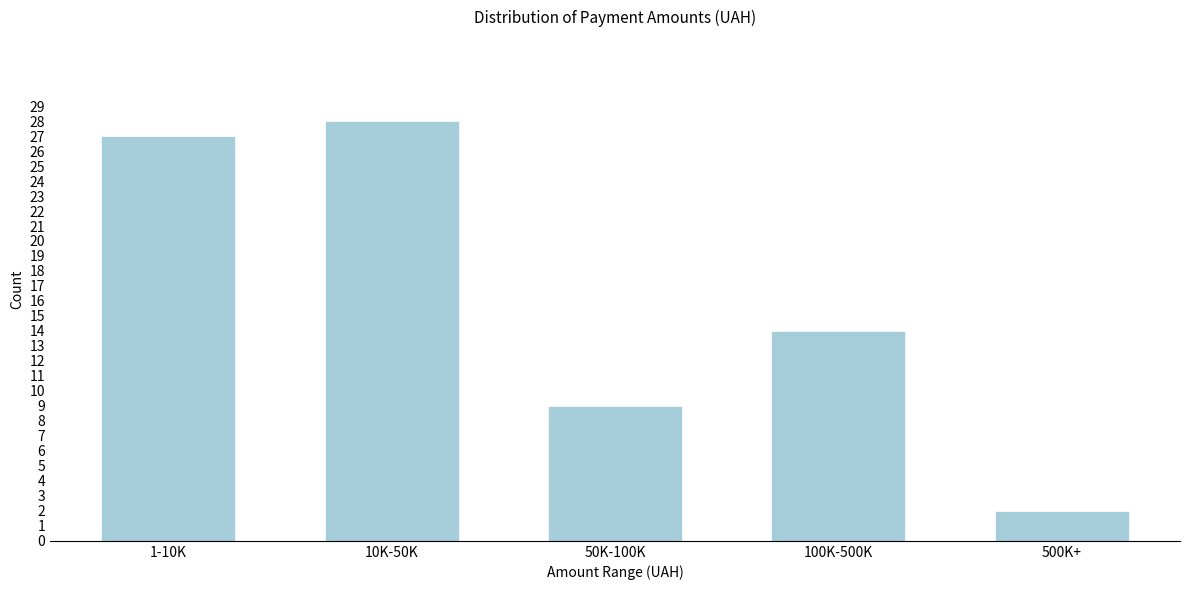

Reading left to right, extract all data points from this chart.

1-10K=27	10K-50K=28	50K-100K=9	100K-500K=14	500K+=2